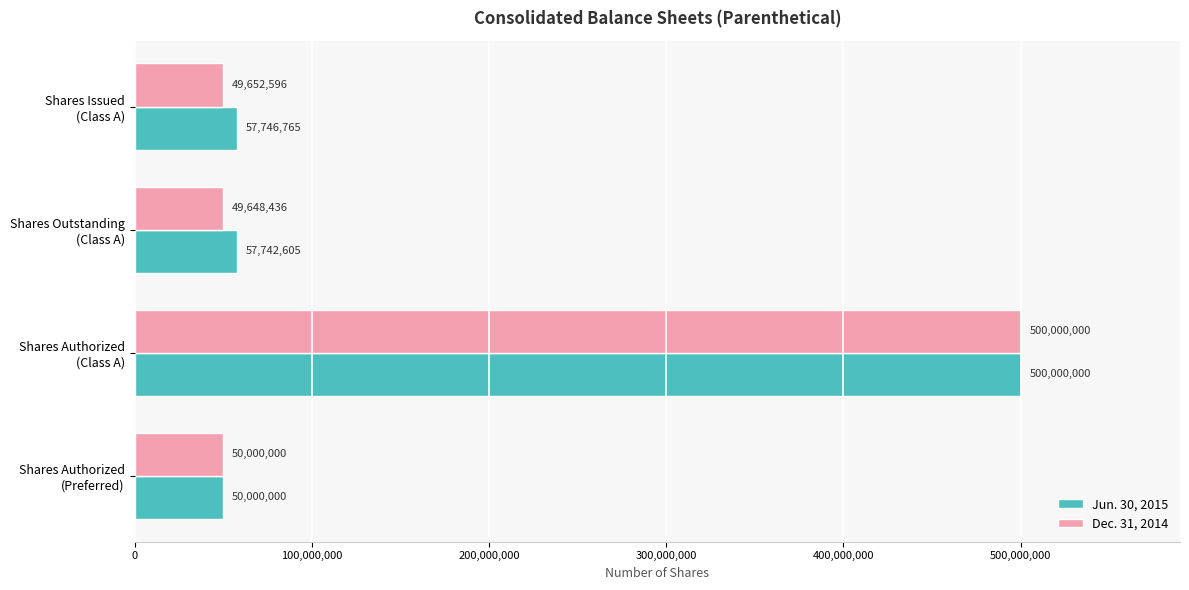

Which series has the largest total across all categories?

Jun. 30, 2015